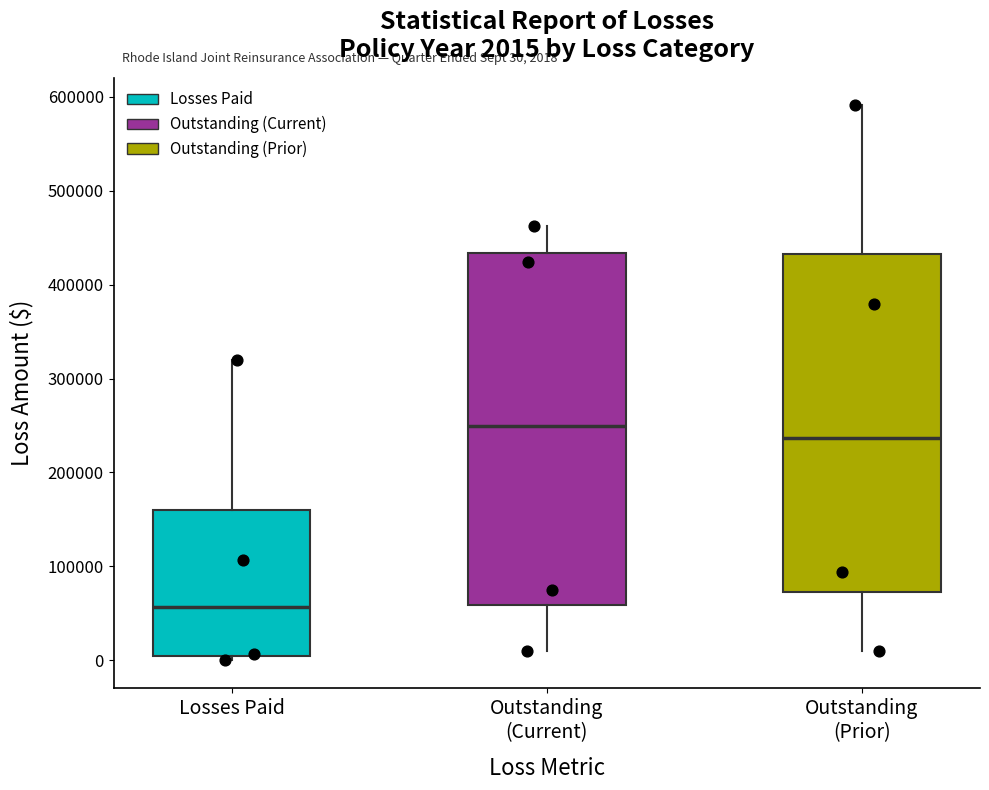

Which box has the lowest median line?

Losses Paid